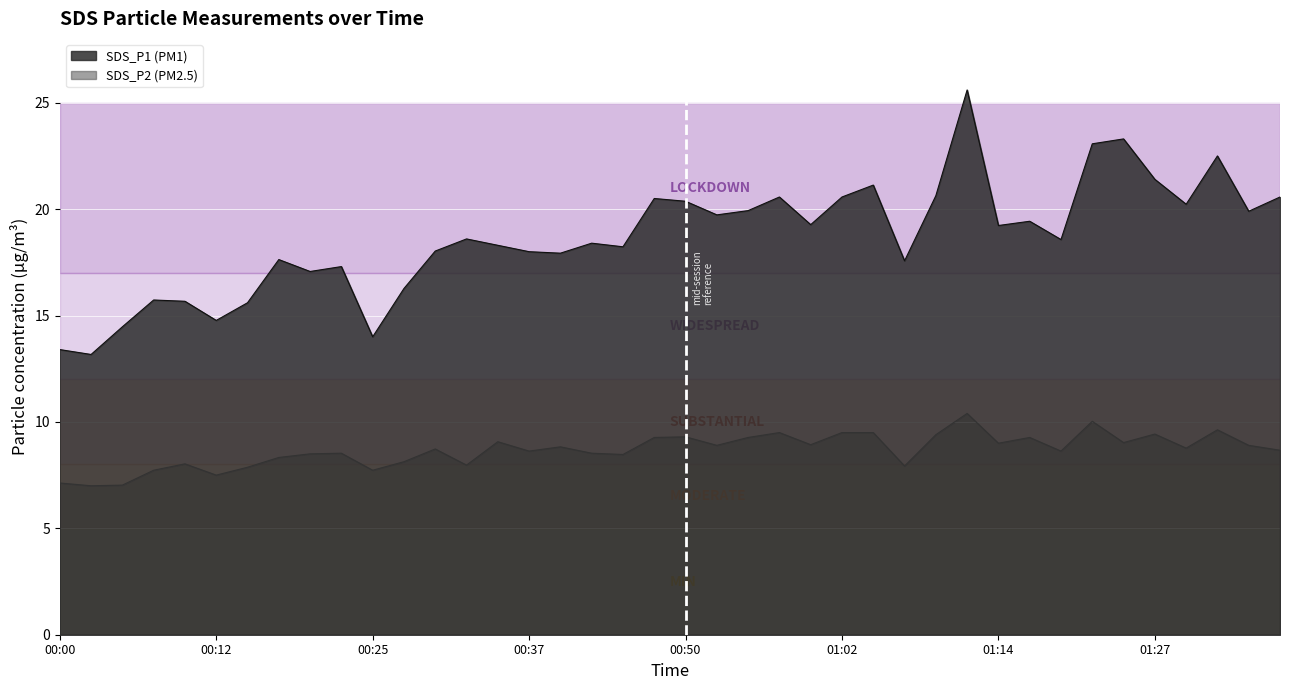

What is the highest value of the SDS_P2 series?

10.4